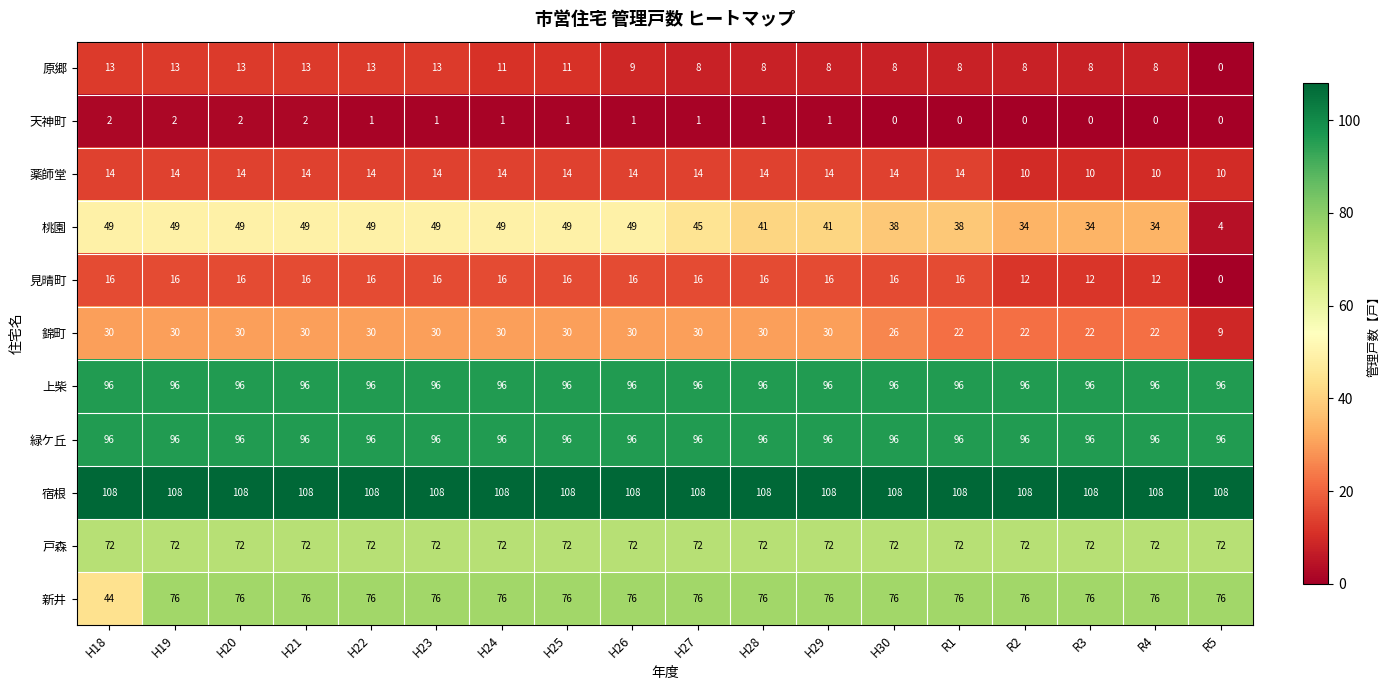

How many 薬師堂 values are between 14 and 15?

14